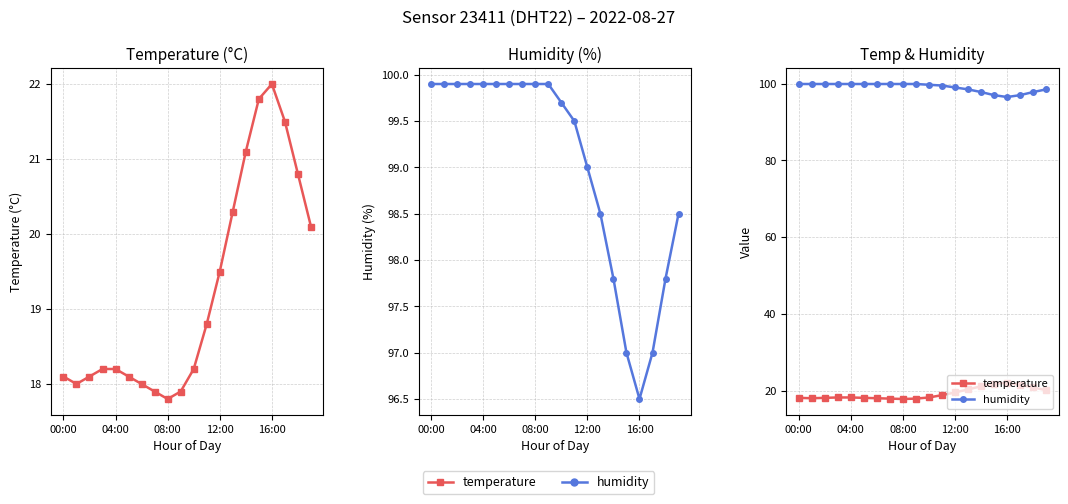

Which series has the largest total across all categories?

humidity